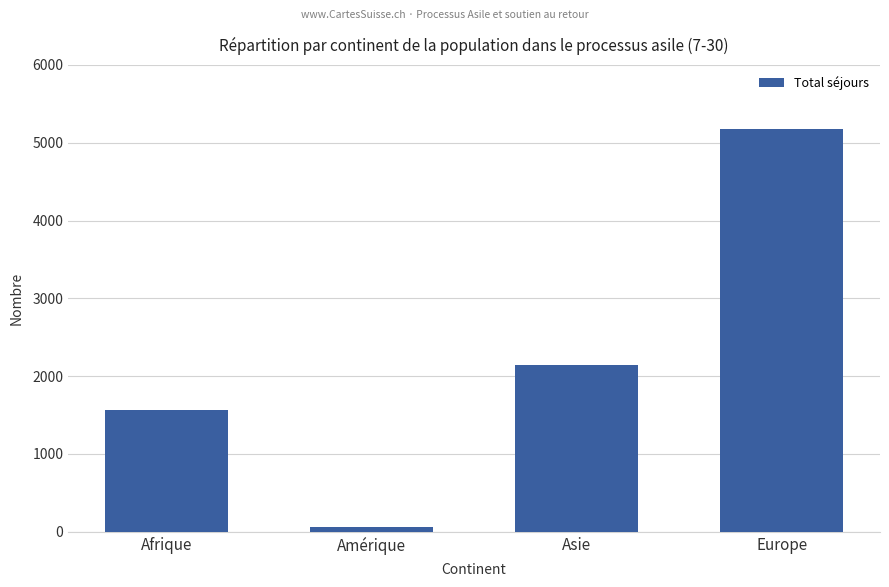

Reading right to left, what are all the values shown in this chart?

Europe=5182	Asie=2147	Amérique=63	Afrique=1566